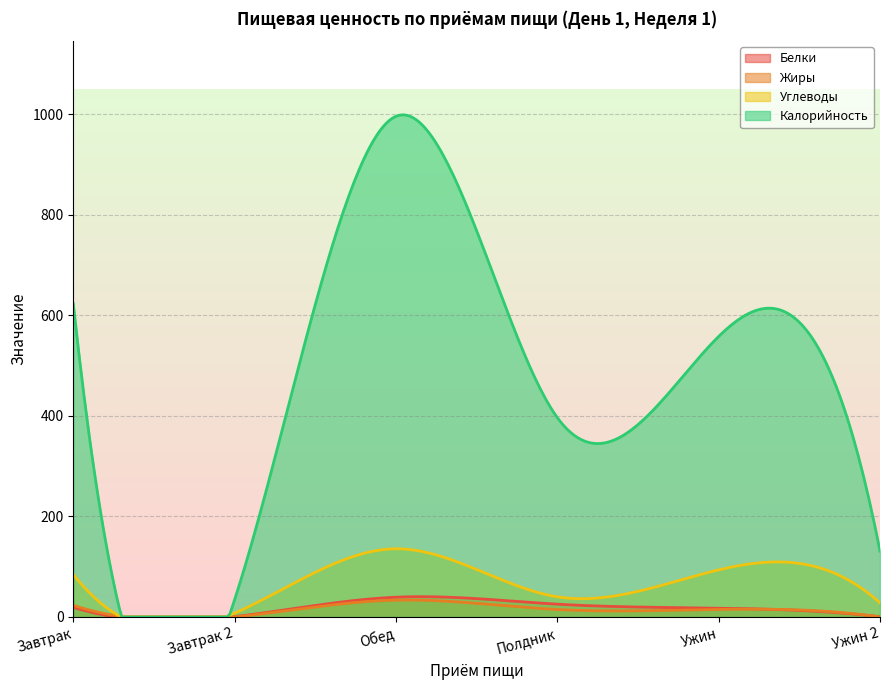

How many distinct data groups are displayed?

4